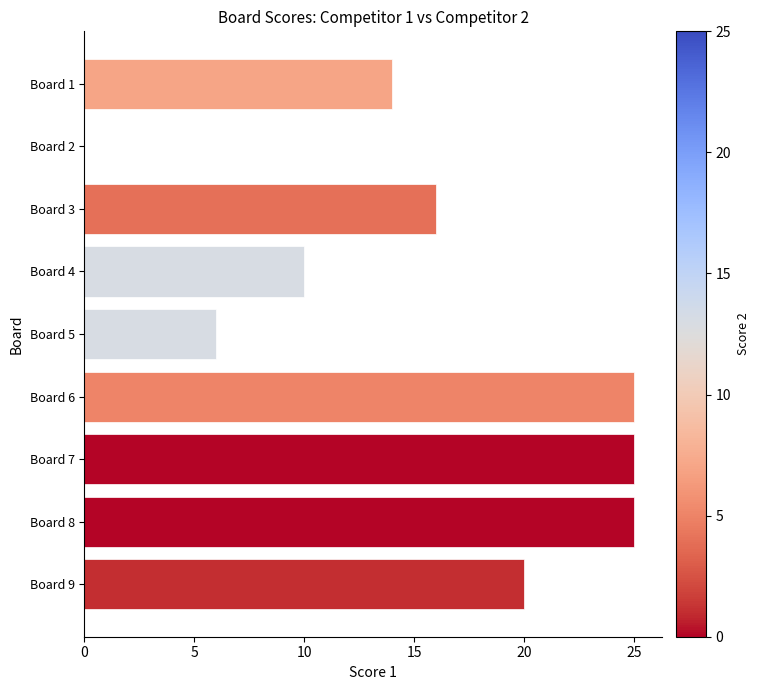

How many distinct data groups are displayed?

1